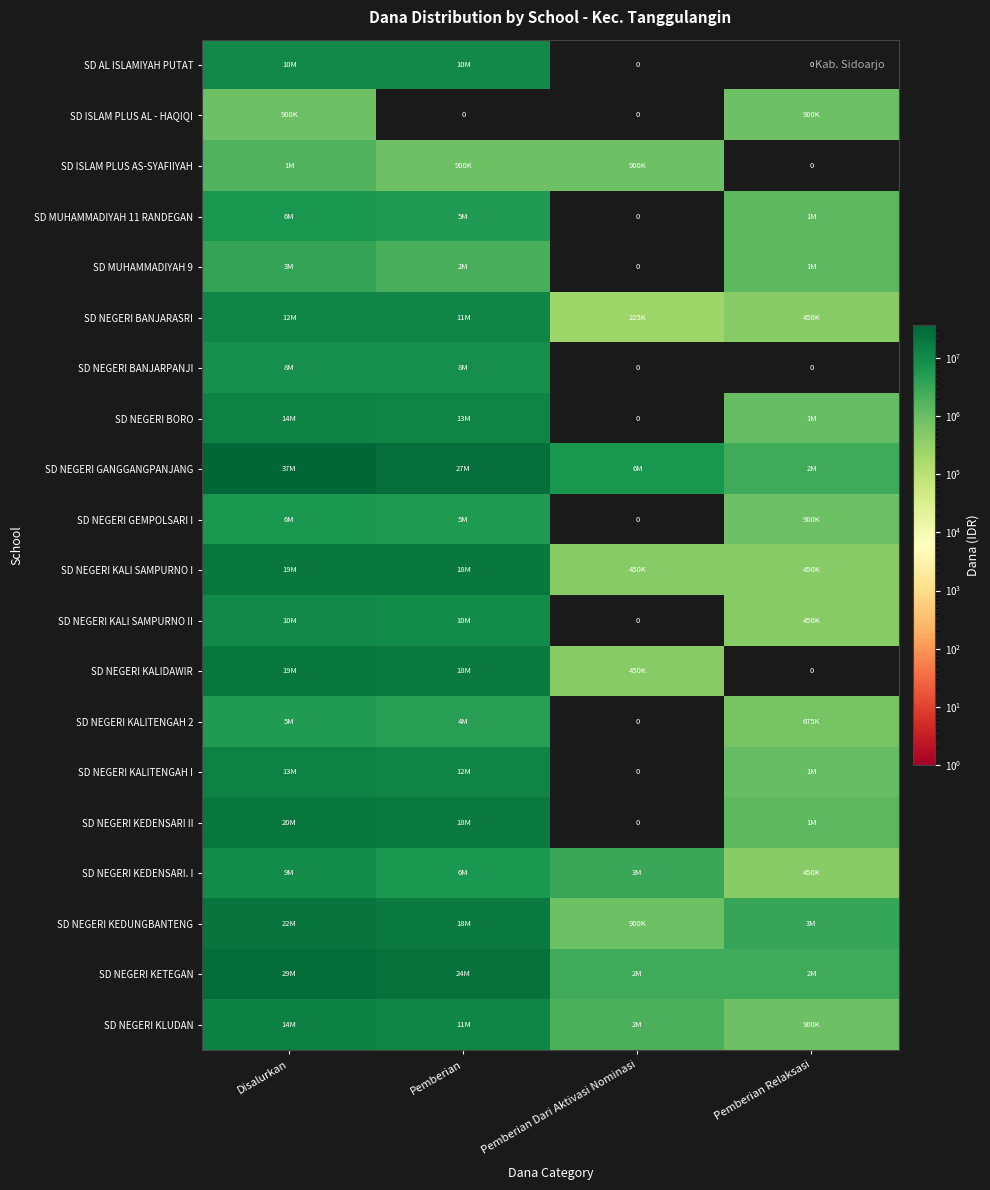

What is the difference between the maximum and minimum values in the SD ISLAM PLUS AL - HAQIQI series?

900000